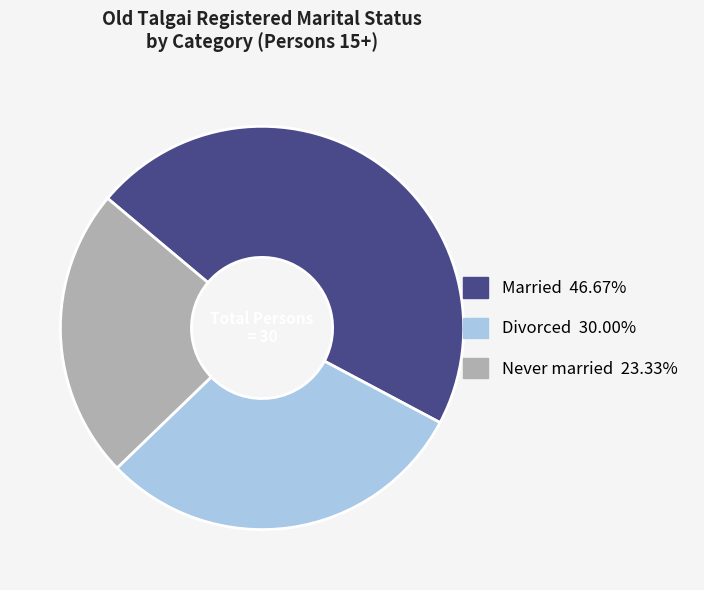

Is there a majority slice in this chart?

No